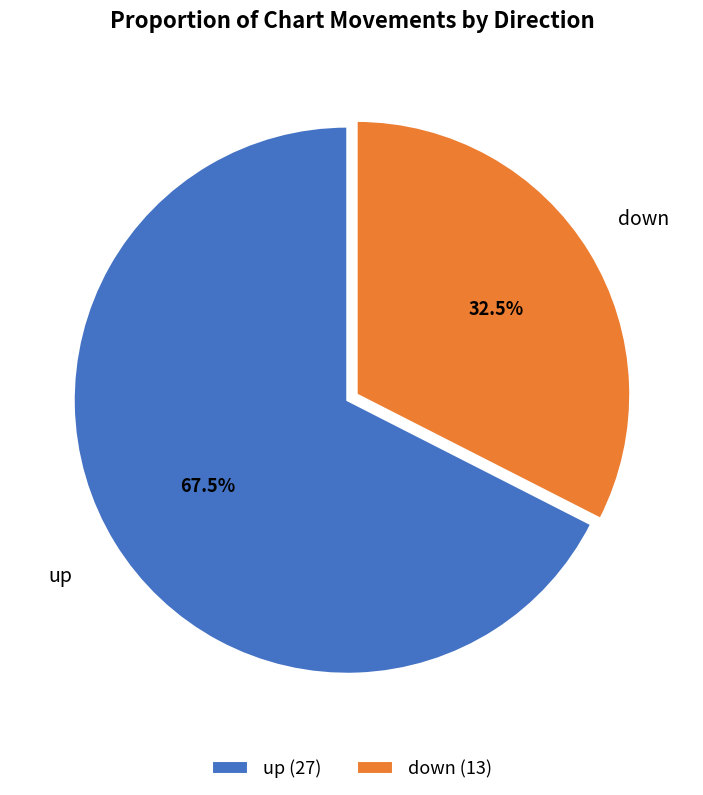

Which category has the smallest portion of the pie?

down